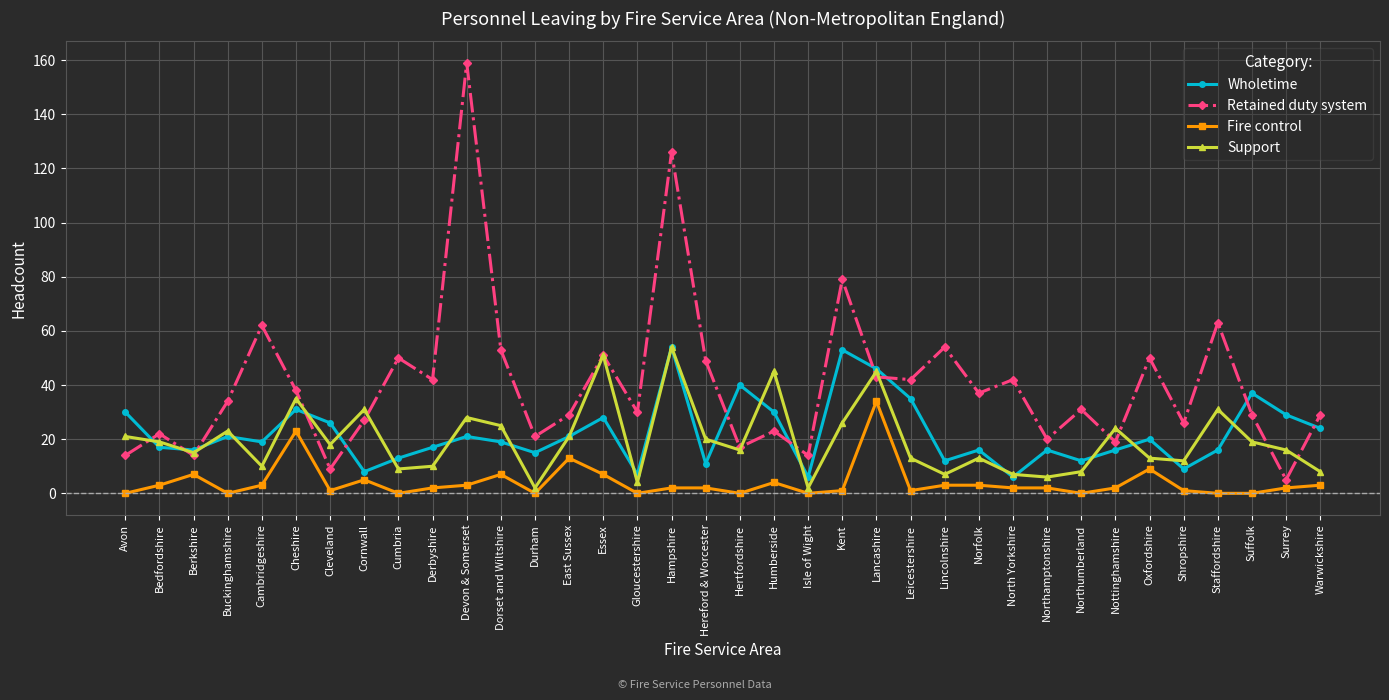

What is the minimum value for Wholetime?

6